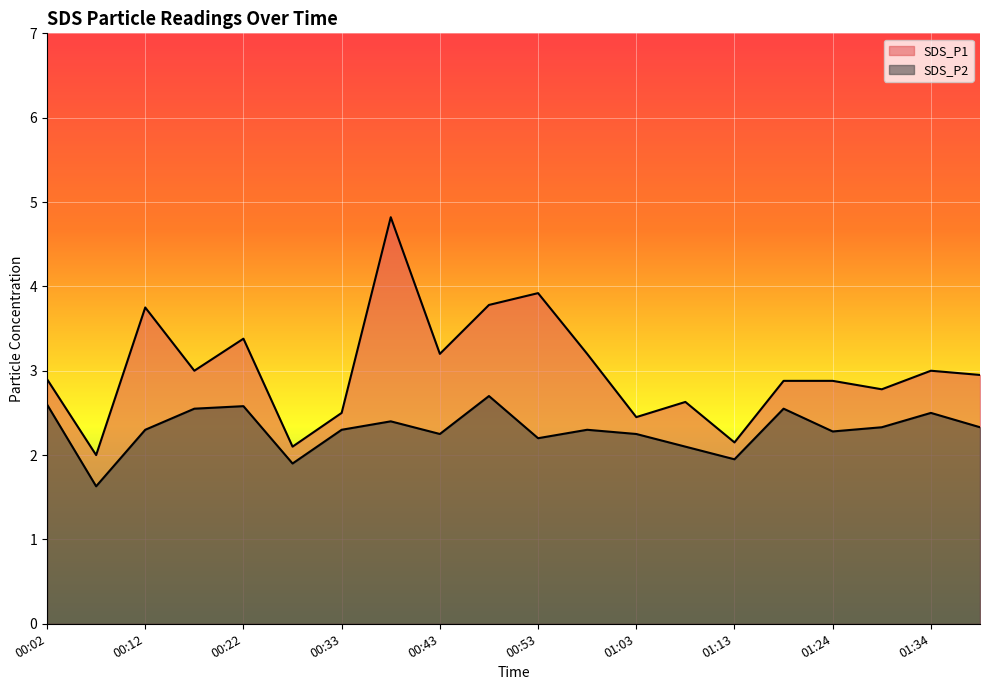

In SDS_P2, how many points are lower than both neighbors (excluding endpoints)?

6